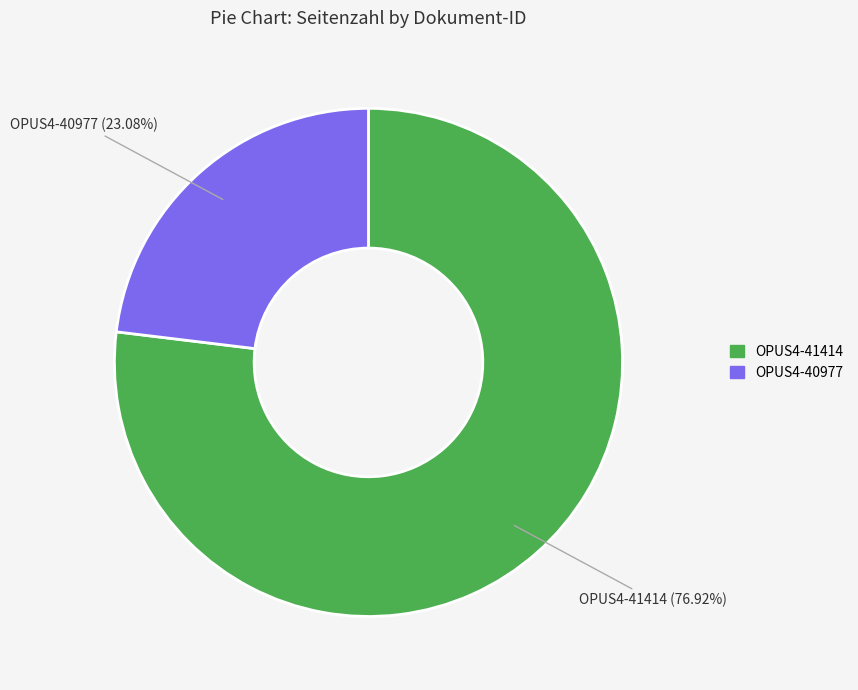

Rank the categories by value from lowest to highest.

OPUS4-40977, OPUS4-41414